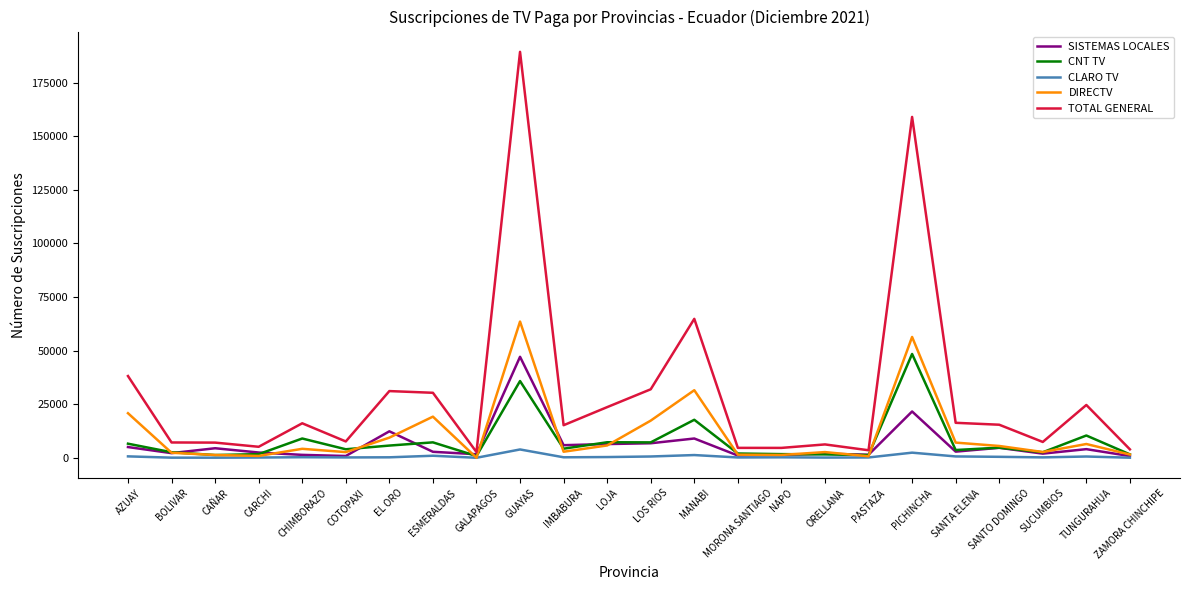

What is the sum of the CNT TV values at AZUAY and NAPO?

8277.0